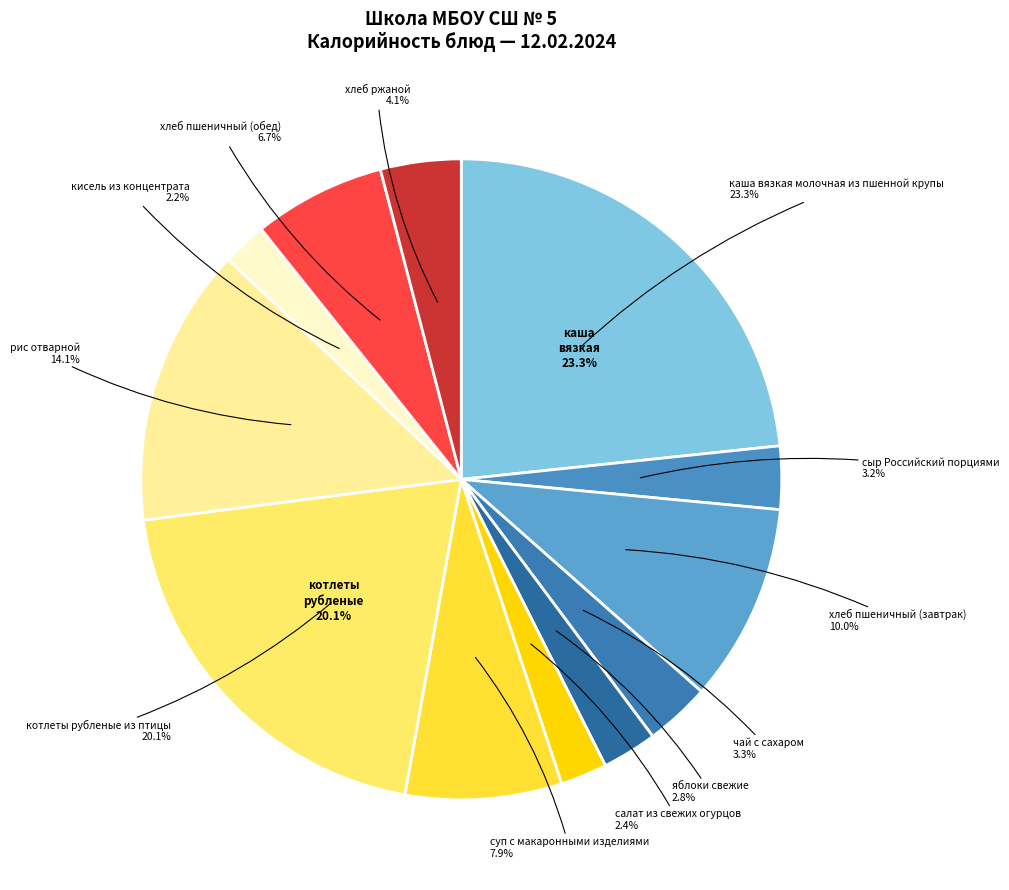

Is it true that рис отварной is 20% of the pie?

False